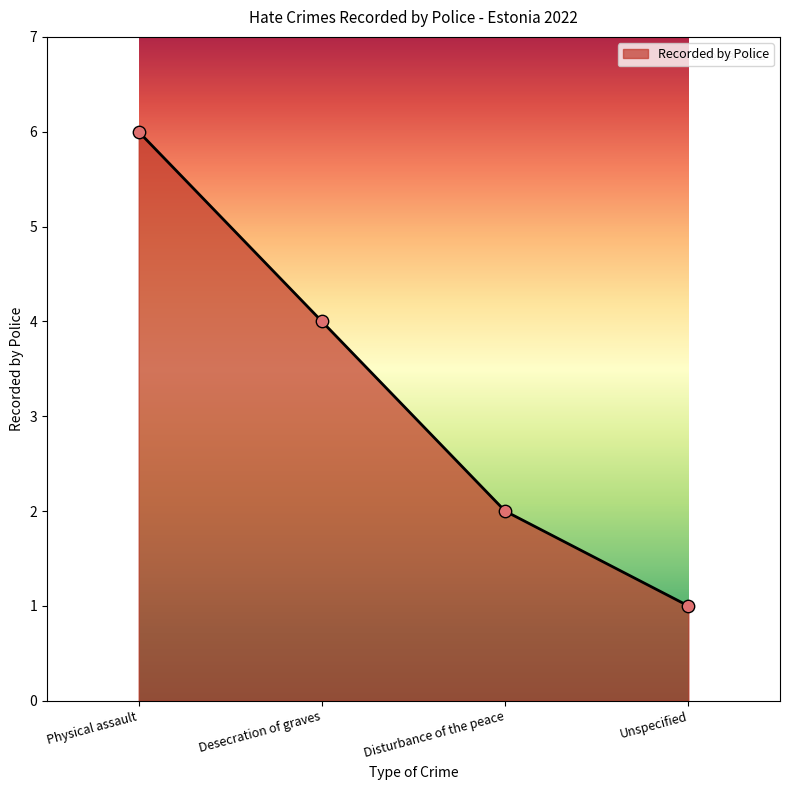

Between Disturbance of the peace and Unspecified, which is larger?

Disturbance of the peace